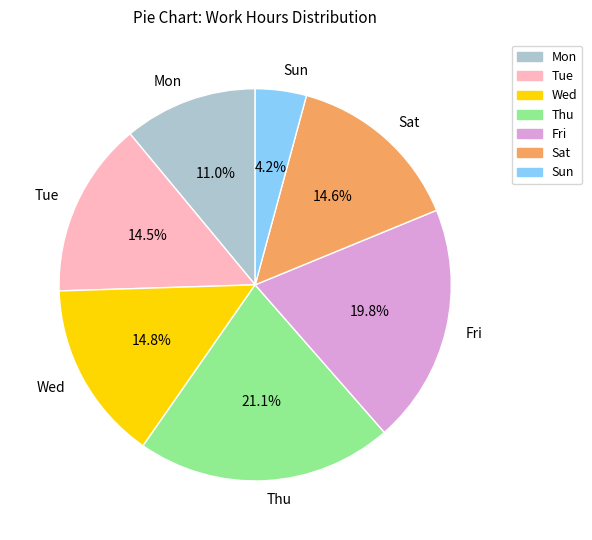

Combined, what portion of the pie is Sat and Mon?

25.6%